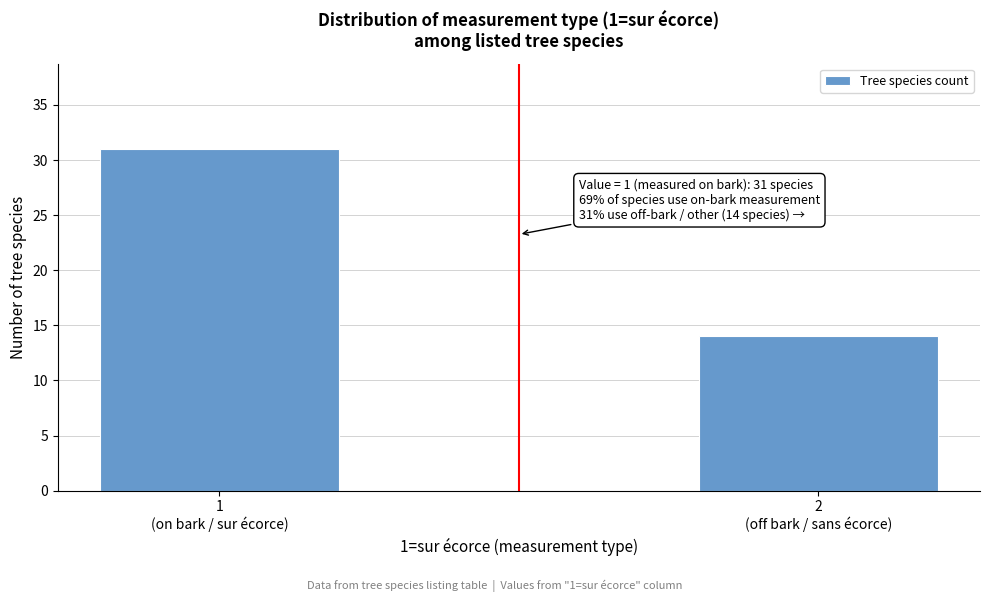

Reading left to right, list all the values displayed in this chart.

31	14